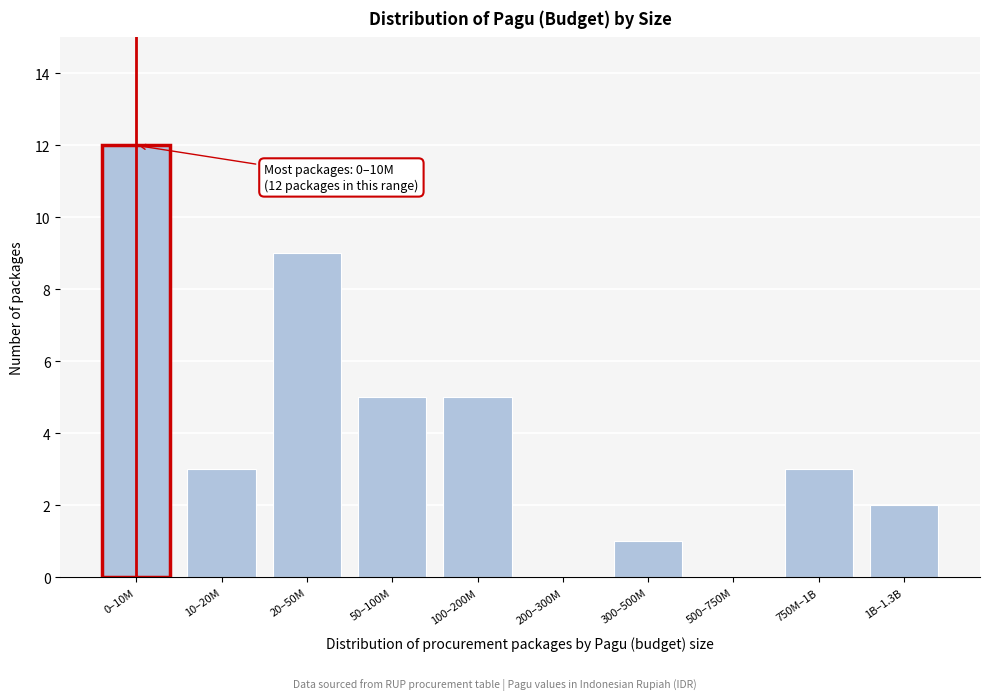

Reading right to left, extract all data points from this chart.

1B–1.3B=2	750M–1B=3	500–750M=0	300–500M=1	200–300M=0	100–200M=5	50–100M=5	20–50M=9	10–20M=3	0–10M=12